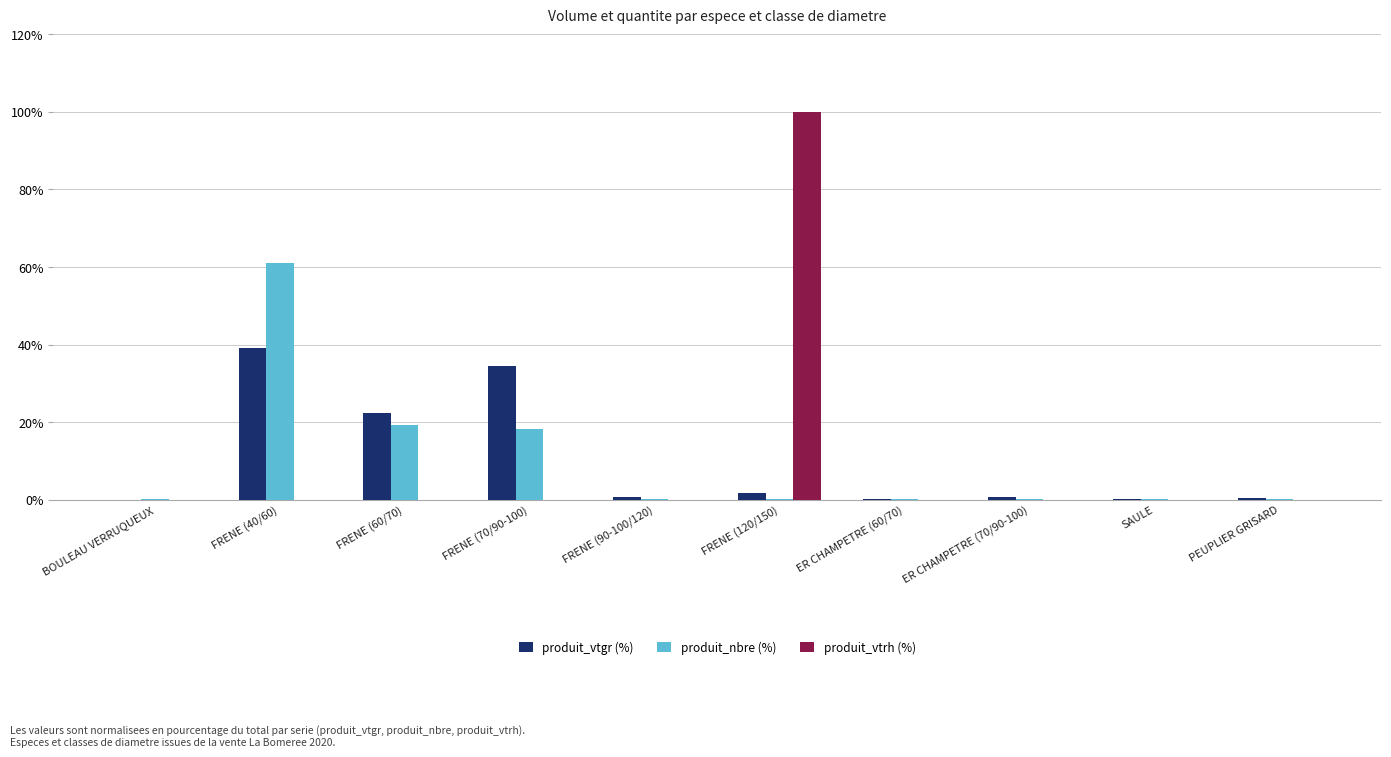

Between FRENE (40/60) and ER CHAMPETRE (60/70), which series saw the biggest shift?

produit_nbre (%)